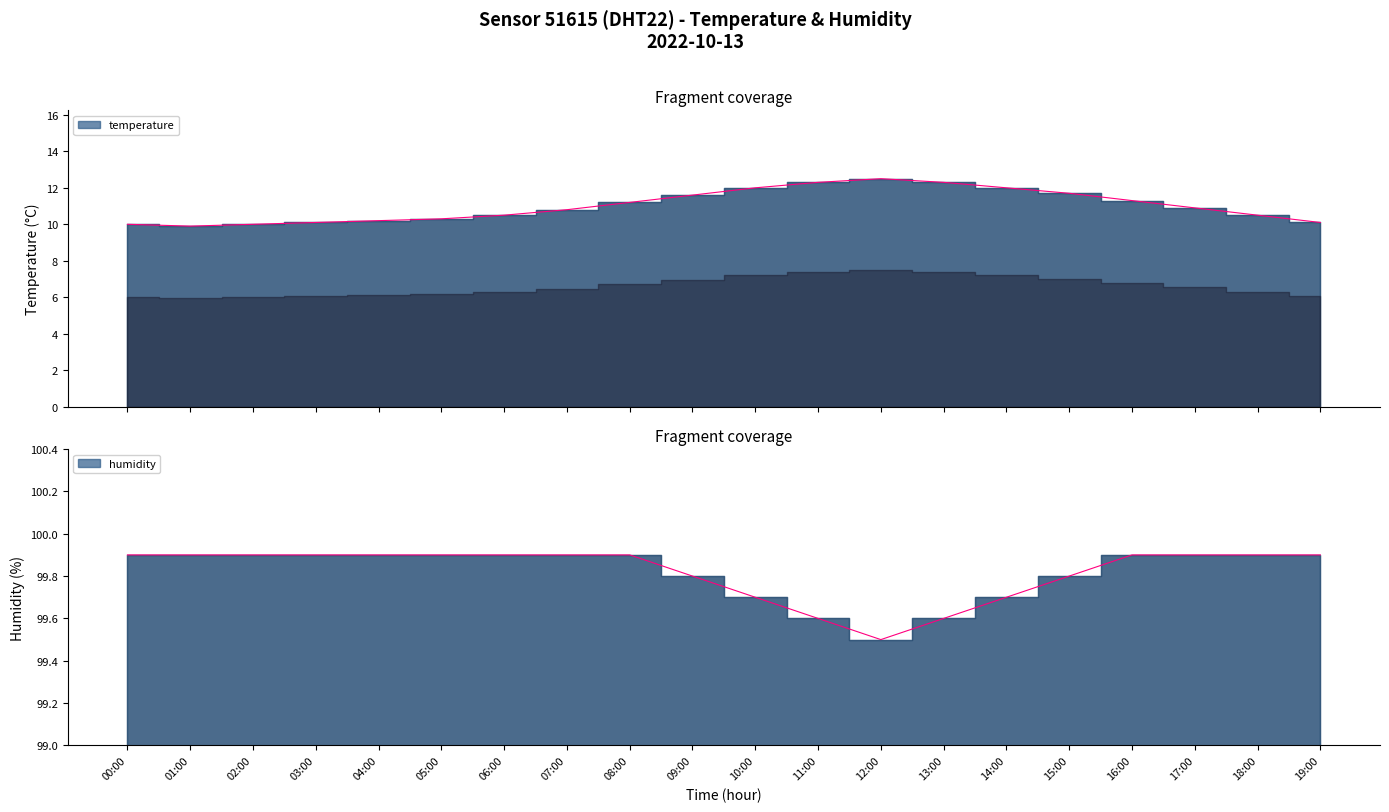

True or false: humidity and temperature intersect in this chart.

False